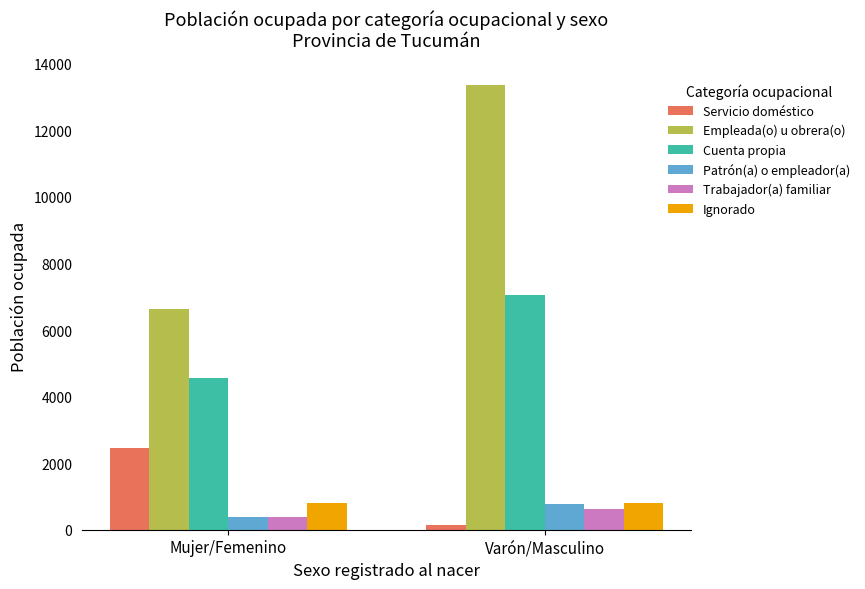

What is the average value of the Empleada(o) u obrera(o) series?

9997